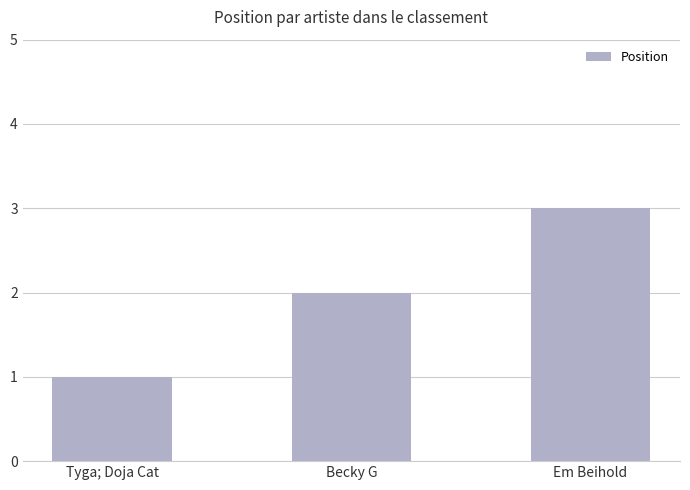

What is the maximum value shown in the chart?

3